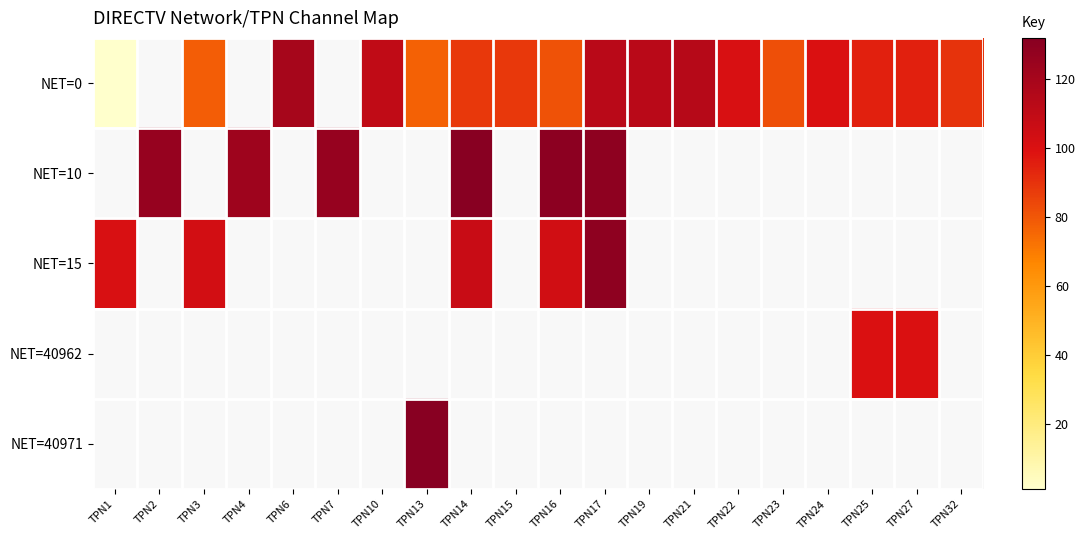

Which series has the widest spread of values?

NET=0